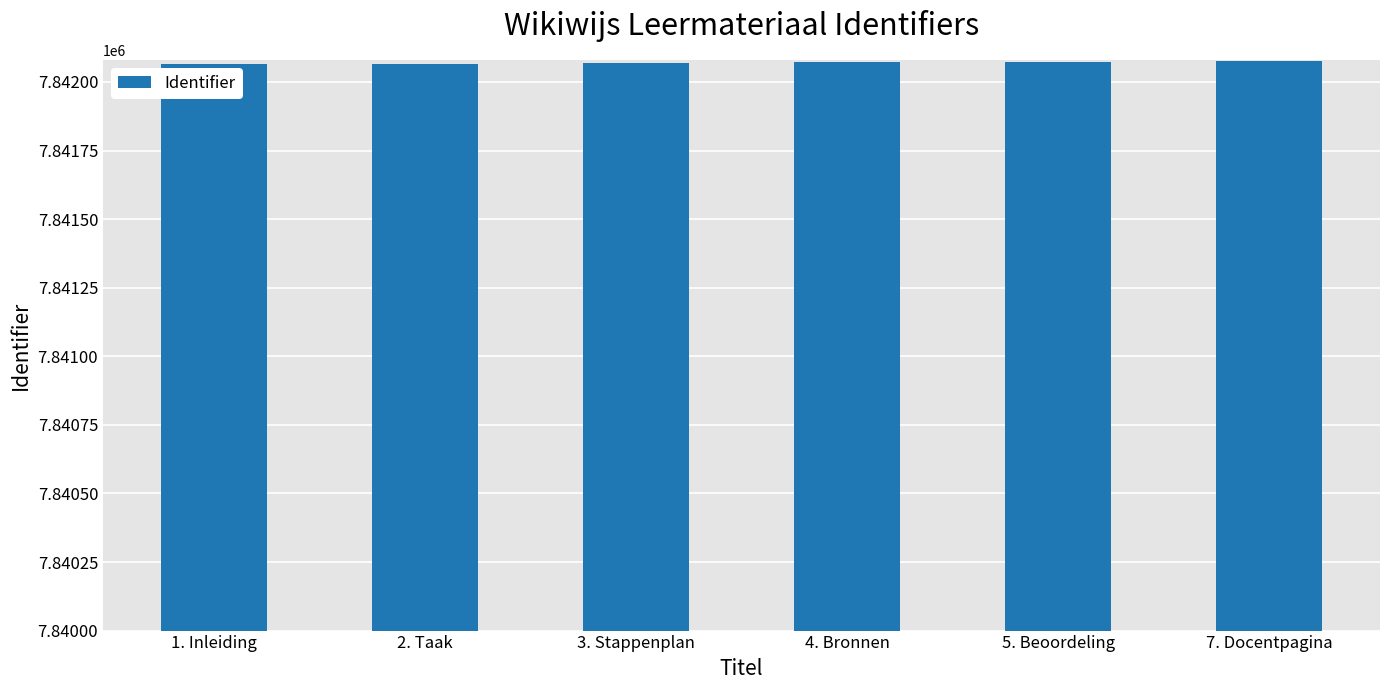

What is the maximum value shown in the chart?

7842077